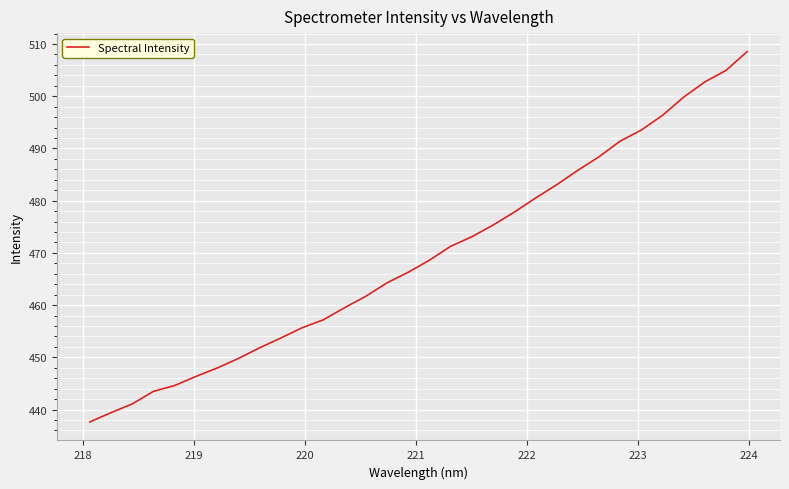

What is the smallest value displayed?

437.6